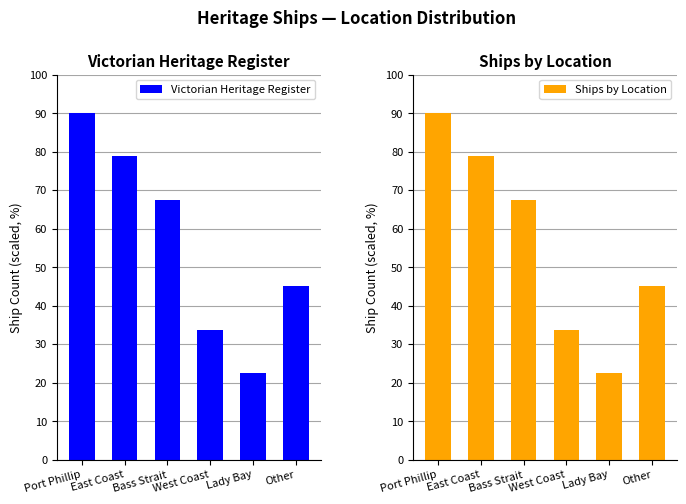

Reading left to right, extract all data points from this chart.

Victorian Heritage Register: 90.0	78.8	67.5	33.8	22.5	45.0
Ships by Location: 90.0	78.8	67.5	33.8	22.5	45.0